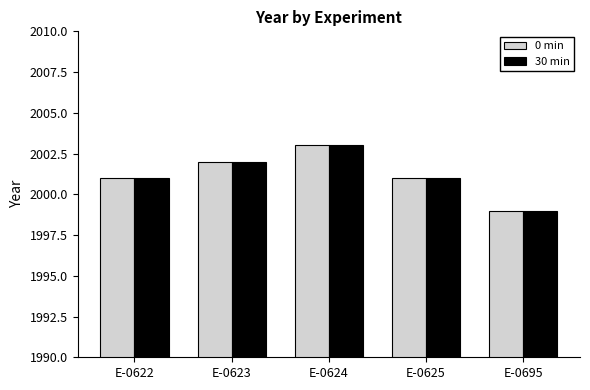

How many bars are there in each group?

2